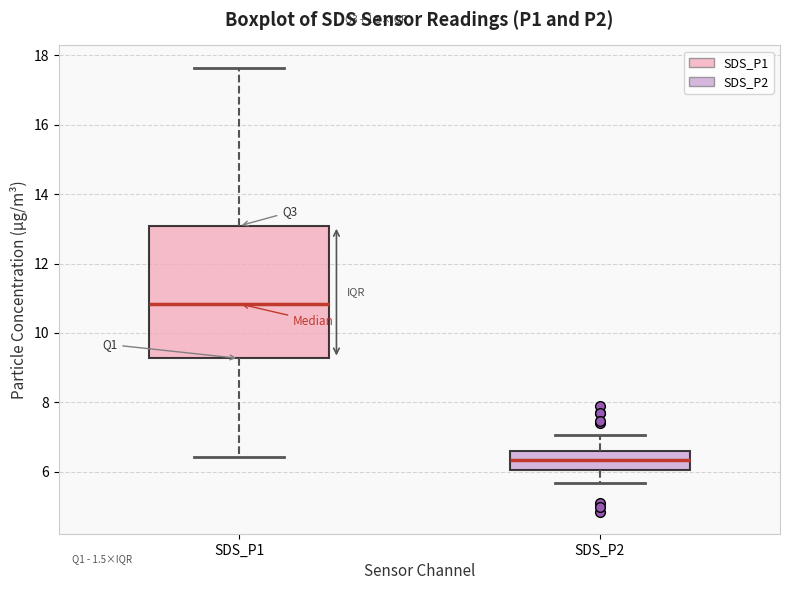

Which box's median line is the highest?

SDS_P1